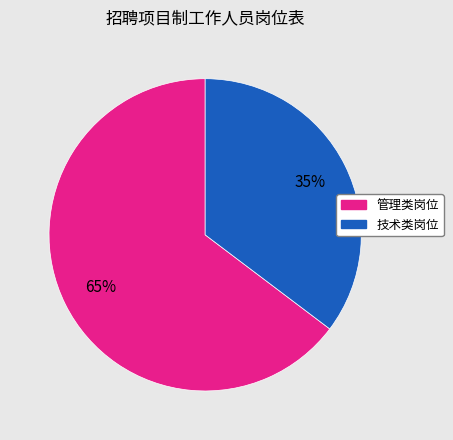

To the nearest percent, what is the average slice percentage?

50%